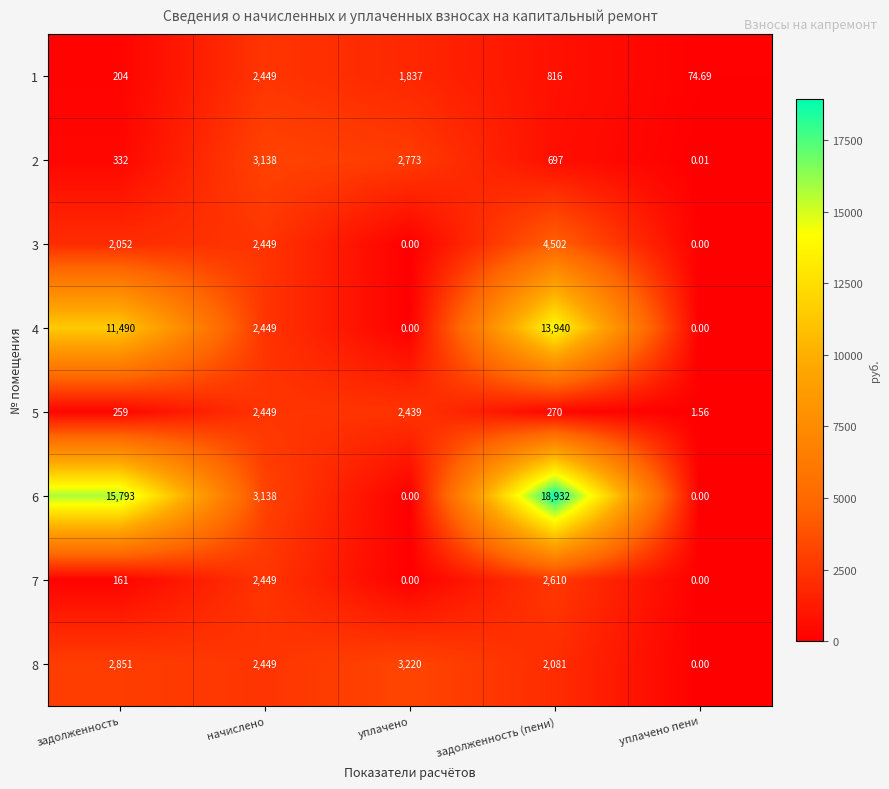

Where does the 1 series first go above 816?

начислено